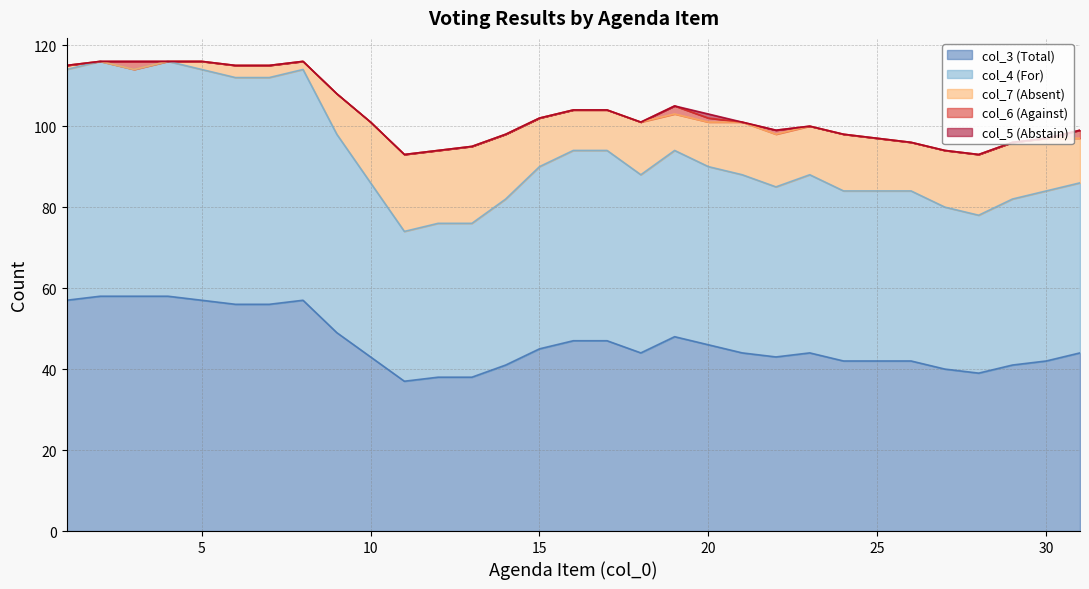

List the series in order of their peak value, lowest first.

col_5 (Abstain), col_6 (Against), col_7 (Absent), col_3 (Total), col_4 (For)